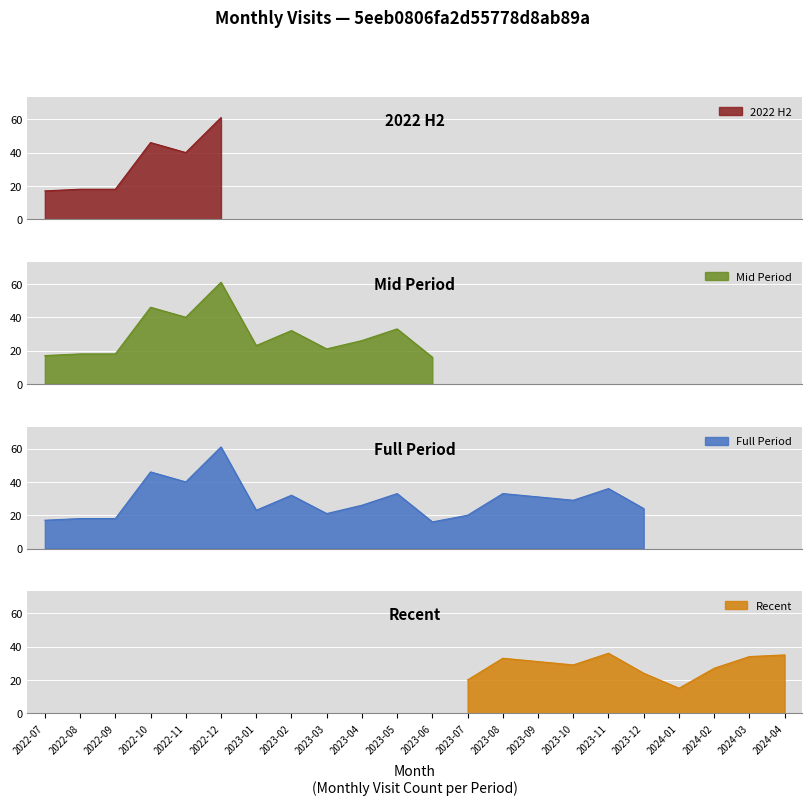

What position from the left is 2023-02?

8